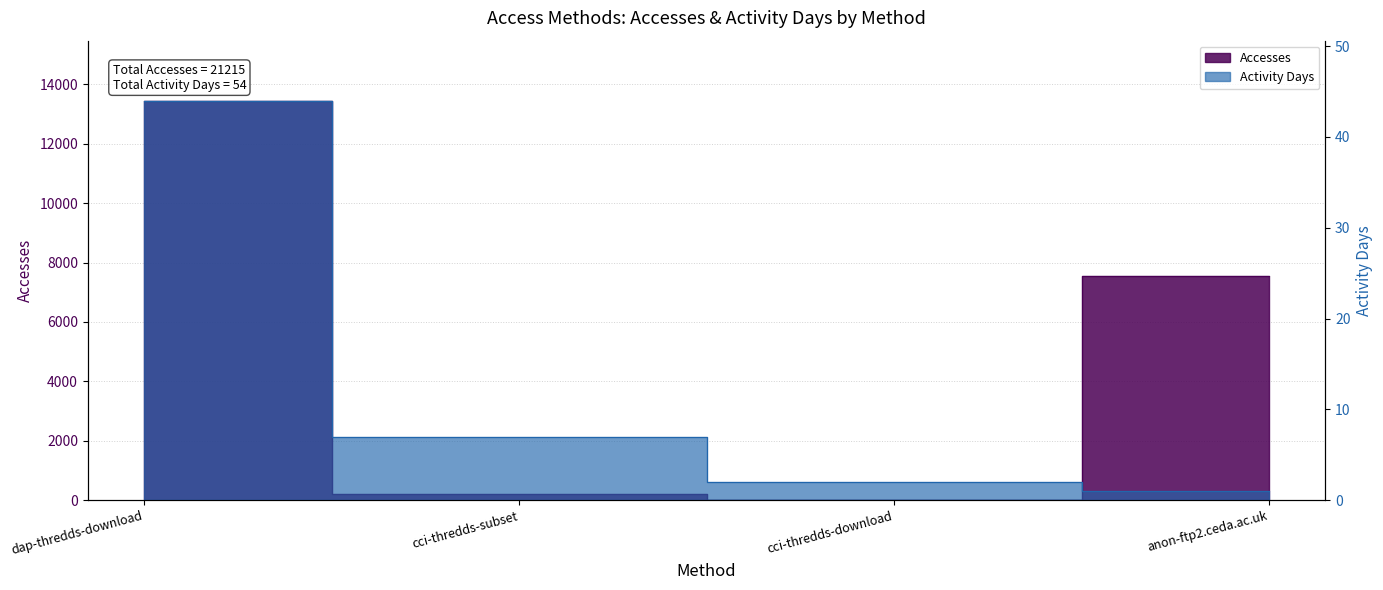

How many distinct data groups are displayed?

2